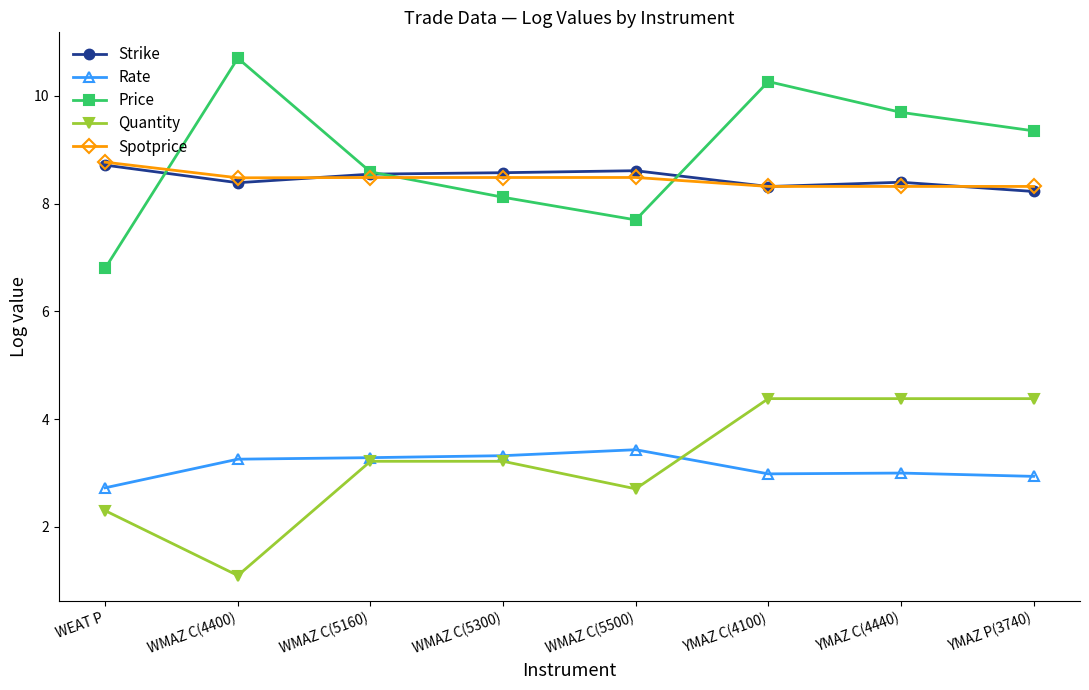

What position from the right is YMAZ C(4440)?

2